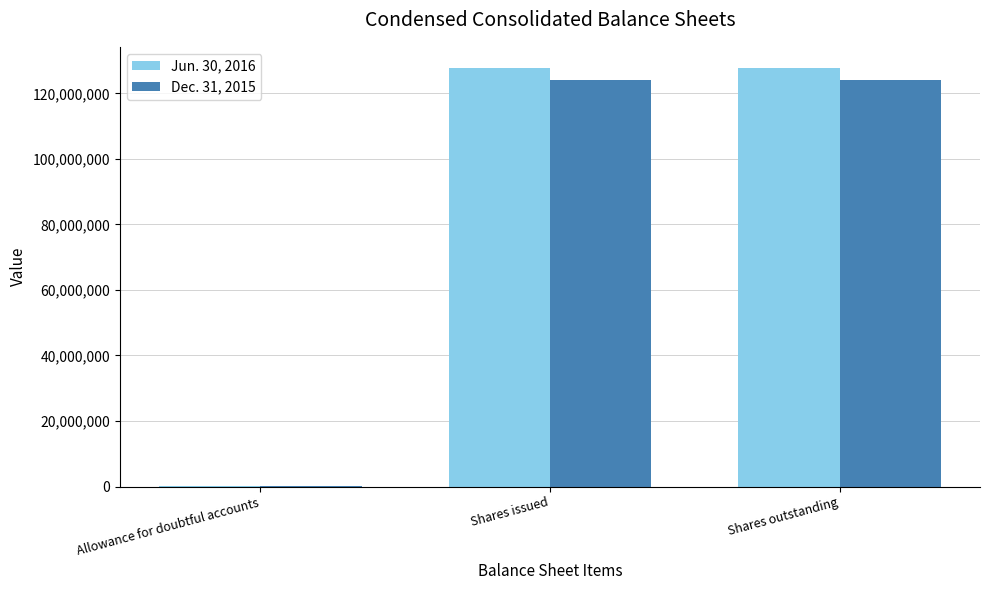

Is it true that Dec. 31, 2015 equals 206416988 at Shares issued?

False